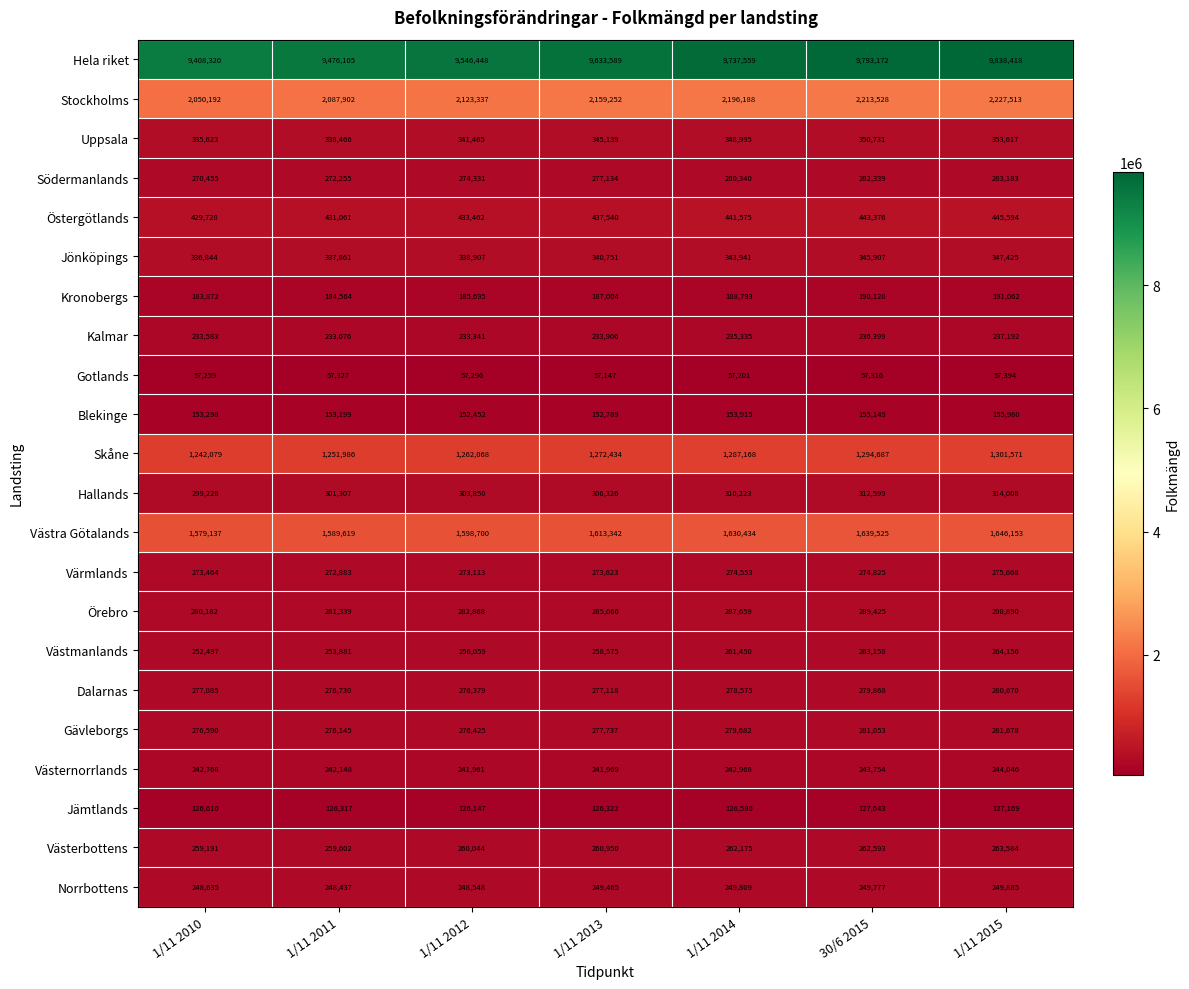

Which series changed the most between 1/11 2011 and 1/11 2012?

Hela riket